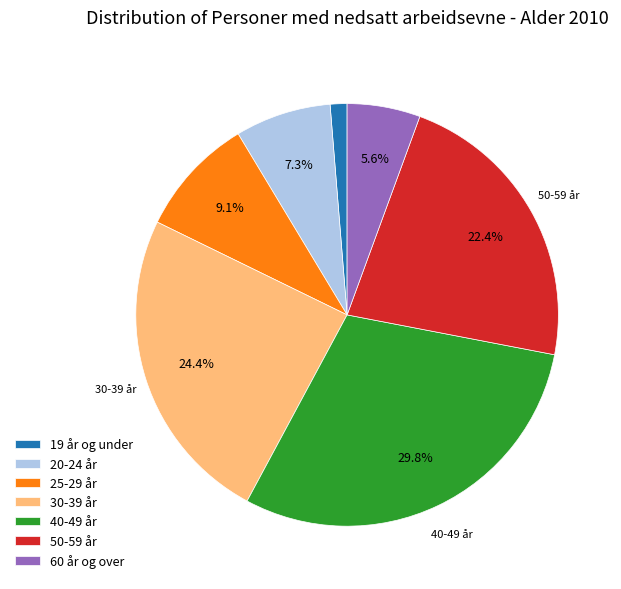

Is it true that 20-24 år is 7% of the pie?

True